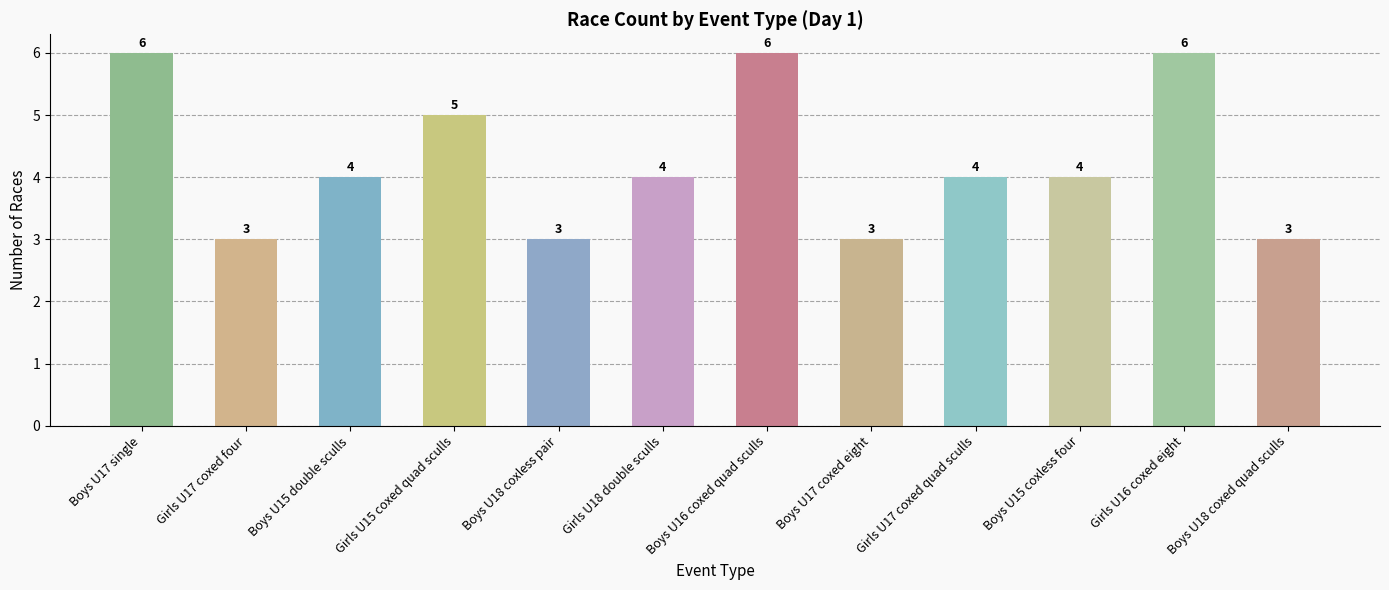

The value at Boys U17 coxed eight is 3. True or false?

True